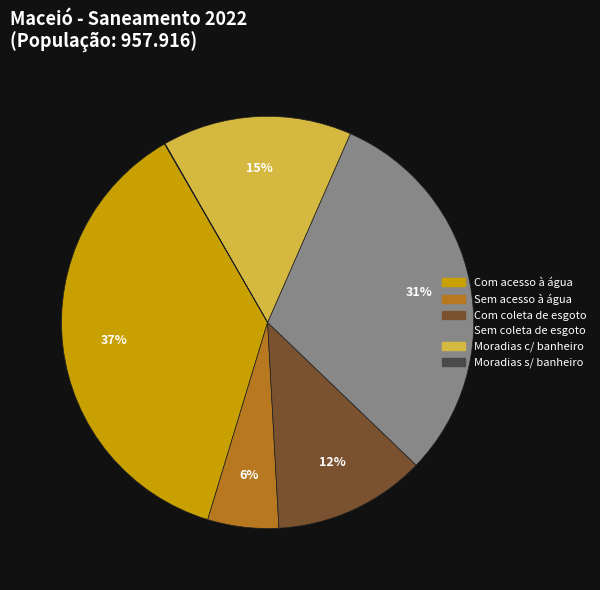

Is there a majority slice in this chart?

No